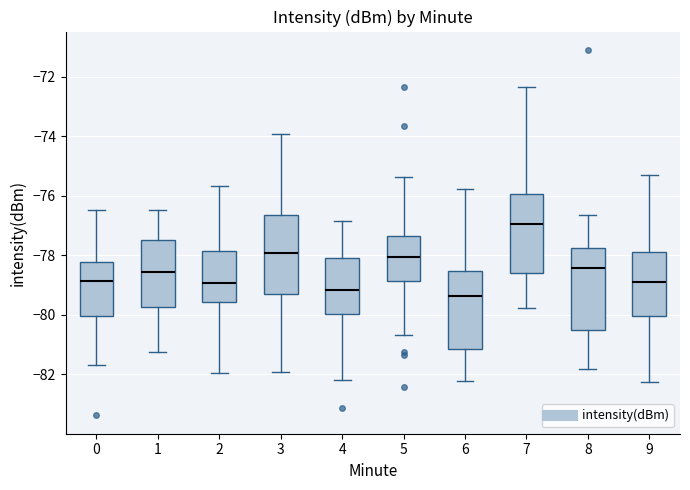

Reading left to right, transcribe this box plot: for each box, give where its median line is, the range the box spans, and where its two whiskers end, as read against the y-axis. The values are not printed on the chart, so give them approximately, as read against the axis.

0: median -78.8, box -80.0 to -78.2, whiskers -81.8 to -76.4
1: median -78.6, box -79.8 to -77.4, whiskers -81.2 to -76.4
2: median -79.0, box -79.6 to -77.8, whiskers -82.0 to -75.6
3: median -78.0, box -79.2 to -76.6, whiskers -82.0 to -74.0
4: median -79.2, box -80.0 to -78.0, whiskers -82.2 to -76.8
5: median -78.0, box -78.8 to -77.4, whiskers -80.6 to -75.4
6: median -79.4, box -81.2 to -78.6, whiskers -82.2 to -75.8
7: median -77.0, box -78.6 to -76.0, whiskers -79.8 to -72.4
8: median -78.4, box -80.6 to -77.8, whiskers -81.8 to -76.6
9: median -78.8, box -80.0 to -78.0, whiskers -82.2 to -75.2